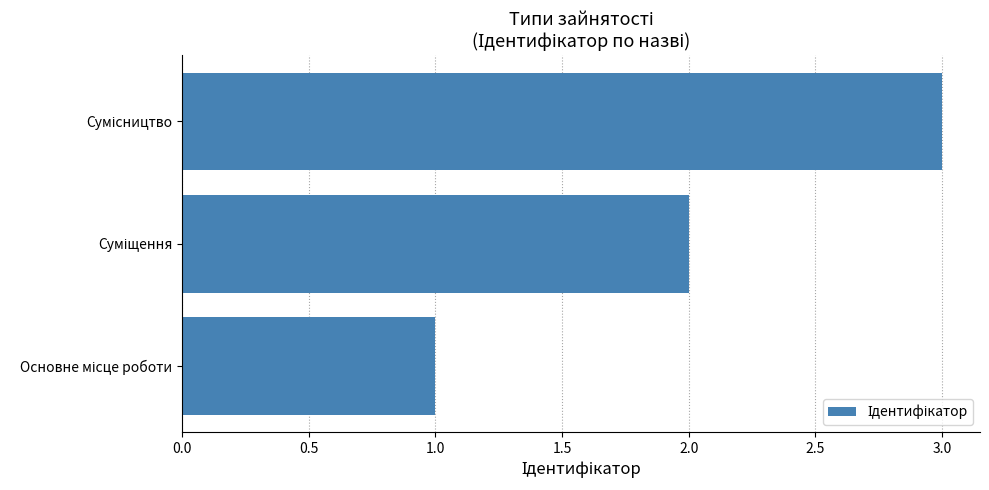

What is the greatest value displayed?

3